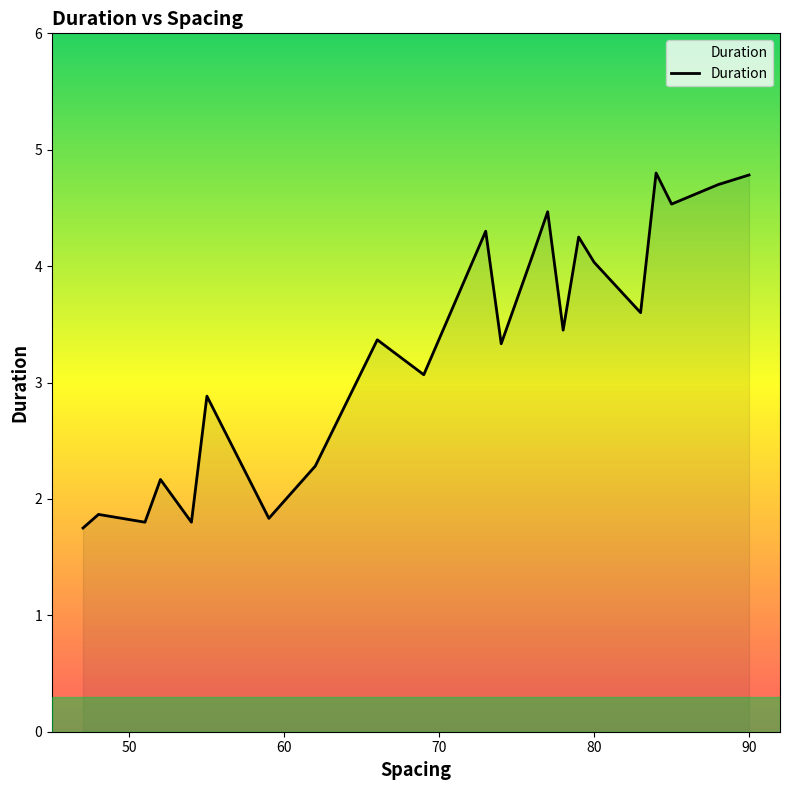

What is the maximum value shown in the chart?

4.8